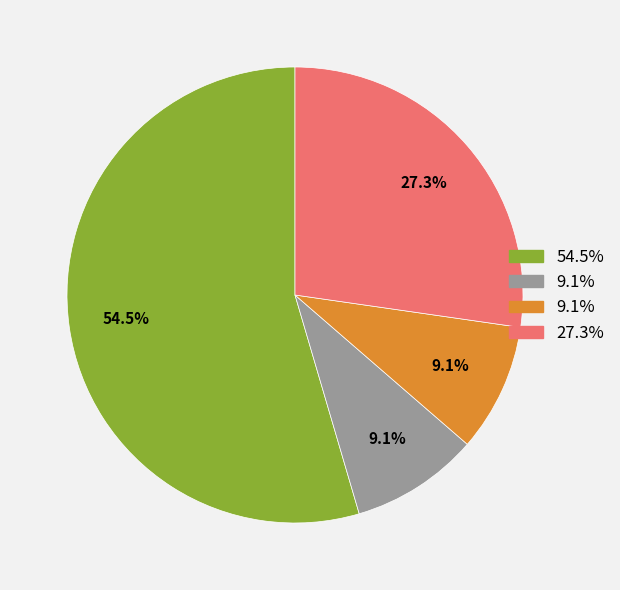

Is there a majority slice in this chart?

Yes